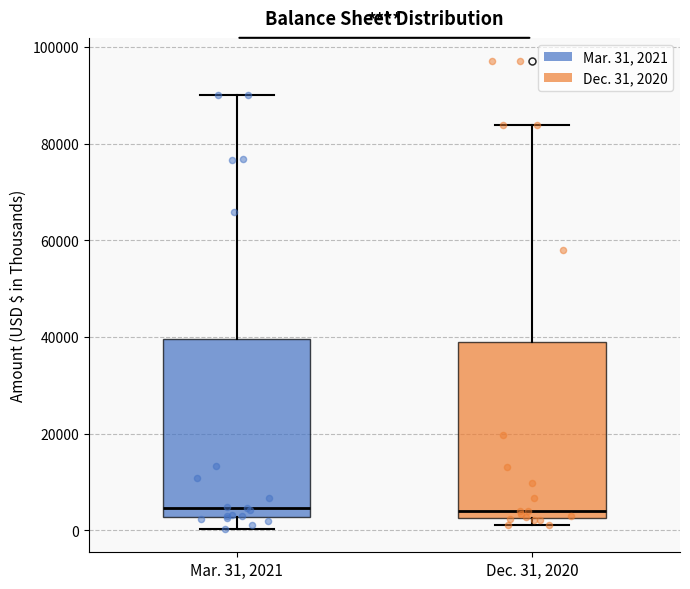

Reading left to right, transcribe this box plot: for each box, give where its median line is, the range the box spans, and where its two whiskers end, as read against the y-axis. The values are not printed on the chart, so give them approximately, as read against the axis.

Mar. 31, 2021: median 4000, box 2000 to 40000, whiskers 0 to 90000
Dec. 31, 2020: median 4000, box 2000 to 38000, whiskers 2000 (just below the box's lower edge) to 84000